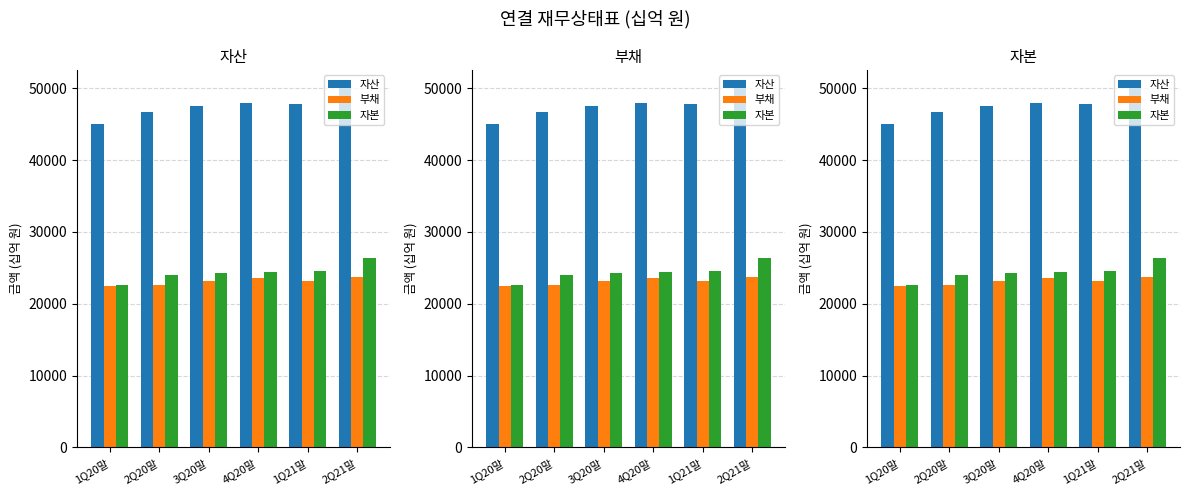

What is the difference between the maximum and second lowest values in the 자본 series?

2397.4